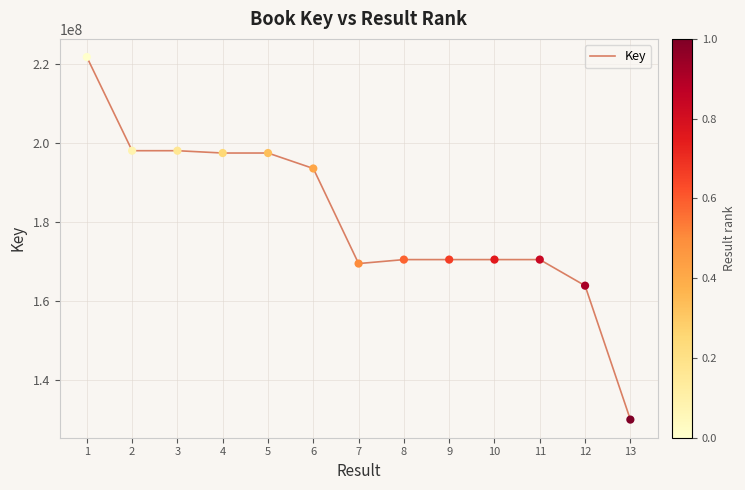

Between 7 and 13, which is larger?

7